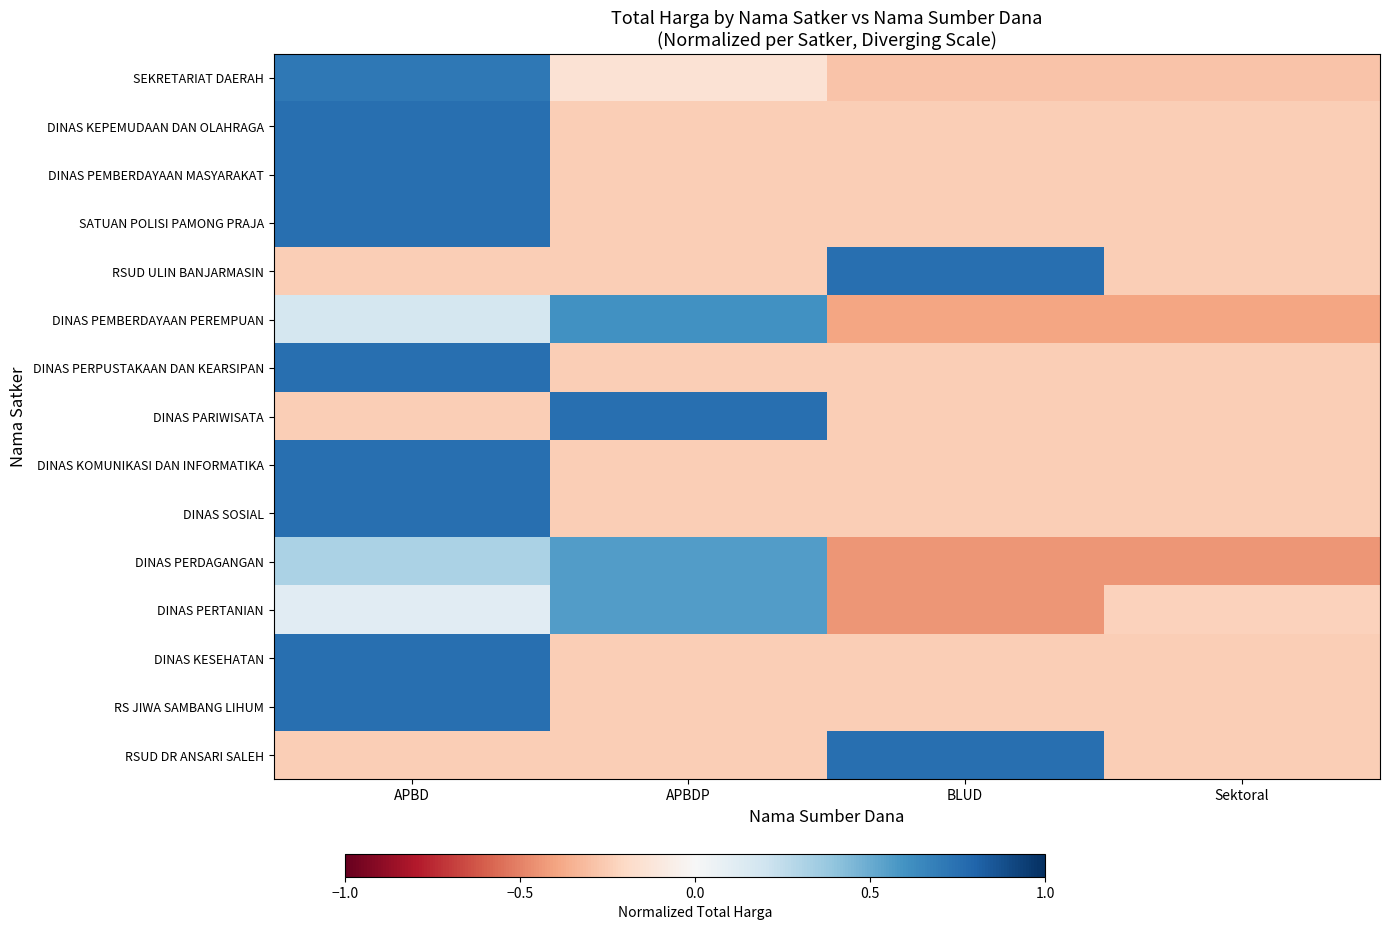

List the series in order of their peak value, lowest first.

DINAS PERTANIAN, DINAS PERDAGANGAN, DINAS PEMBERDAYAAN PEREMPUAN, SEKRETARIAT DAERAH, DINAS KEPEMUDAAN DAN OLAHRAGA, DINAS PEMBERDAYAAN MASYARAKAT, SATUAN POLISI PAMONG PRAJA, RSUD ULIN BANJARMASIN, DINAS PERPUSTAKAAN DAN KEARSIPAN, DINAS PARIWISATA, DINAS KOMUNIKASI DAN INFORMATIKA, DINAS SOSIAL, DINAS KESEHATAN, RS JIWA SAMBANG LIHUM, RSUD DR ANSARI SALEH